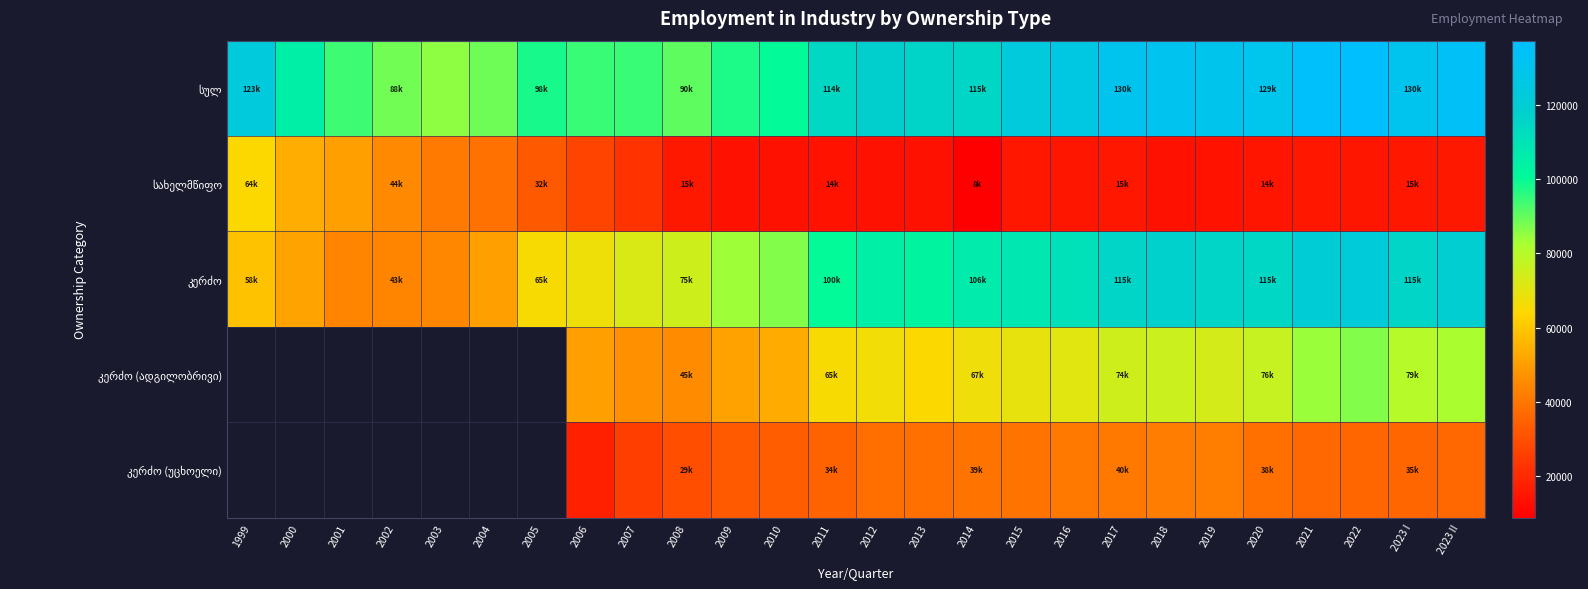

What is the sum of the კერძო (ადგილობრივი) values at 2016 and 2012?

137127.0